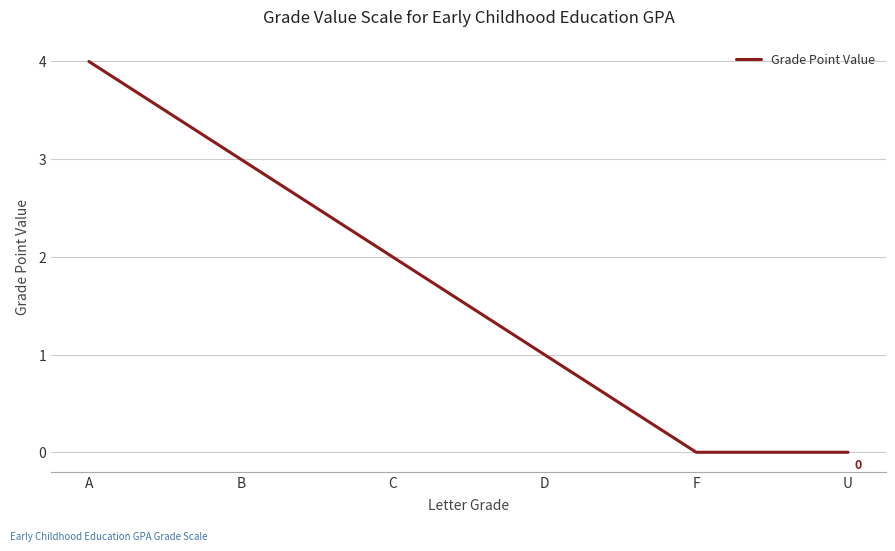

Reading right to left, what are all the values shown in this chart?

0	0	1	2	3	4